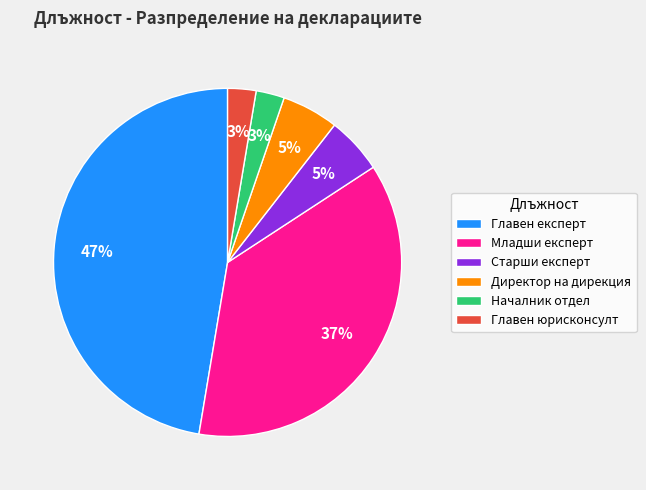

Combined, do Директор на дирекция and Главен експерт account for over 50%?

Yes